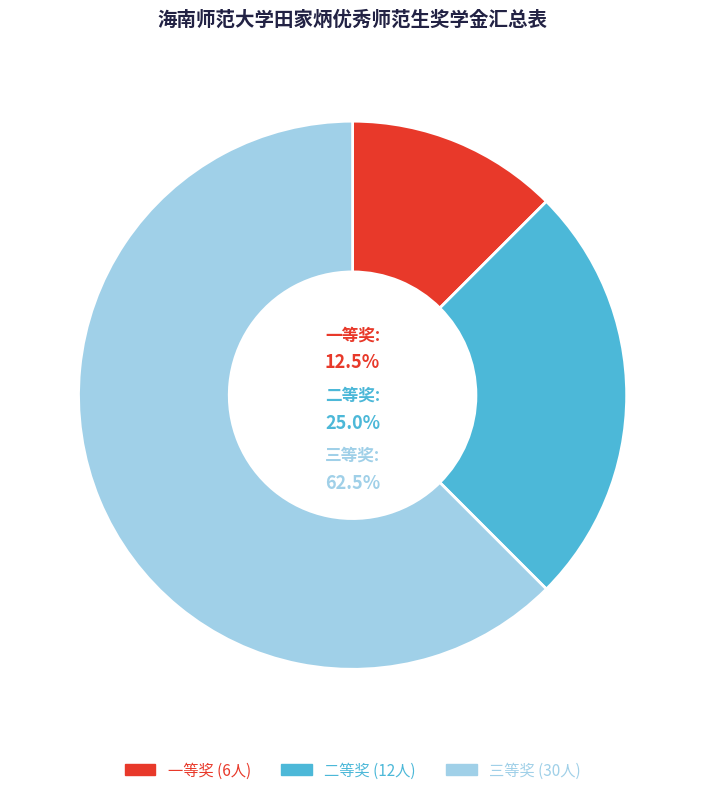

How many slices are in this pie chart?

3